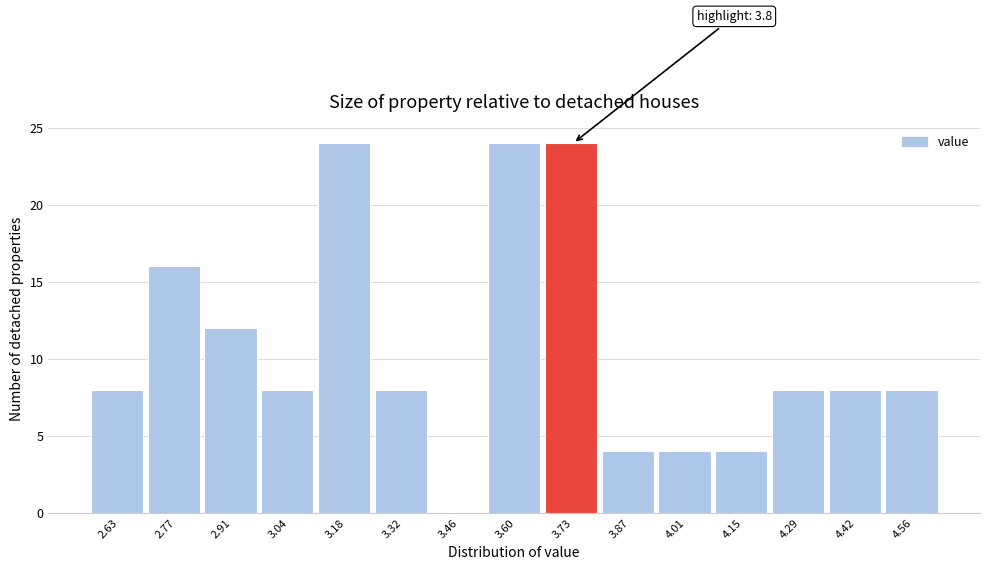

Reading left to right, list all the values displayed in this chart.

2.63=8	2.77=16	2.91=12	3.04=8	3.18=24	3.32=8	3.46=0	3.60=24	3.73=24	3.87=4	4.01=4	4.15=4	4.29=8	4.42=8	4.56=8